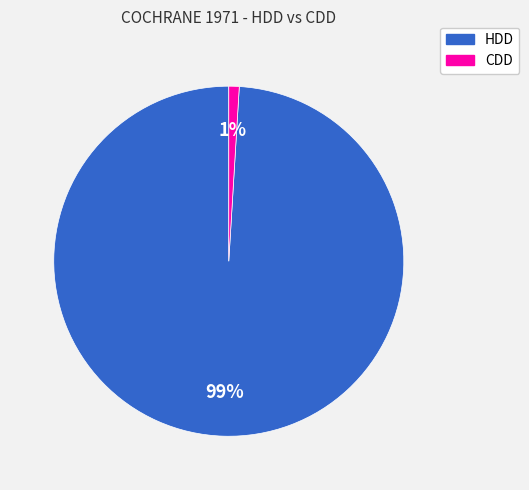

Is there a majority slice in this chart?

Yes